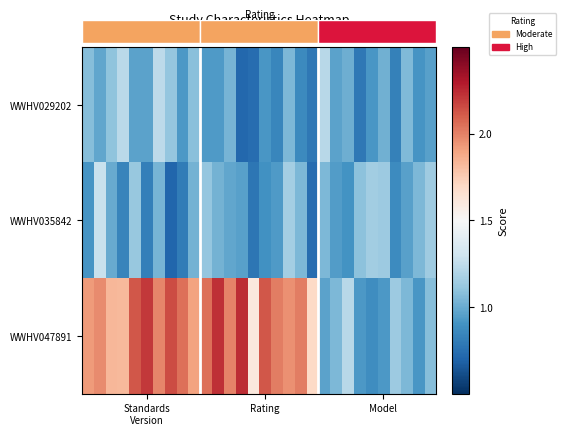

What is the difference between the highest and lowest values at Standards Version?

1.4